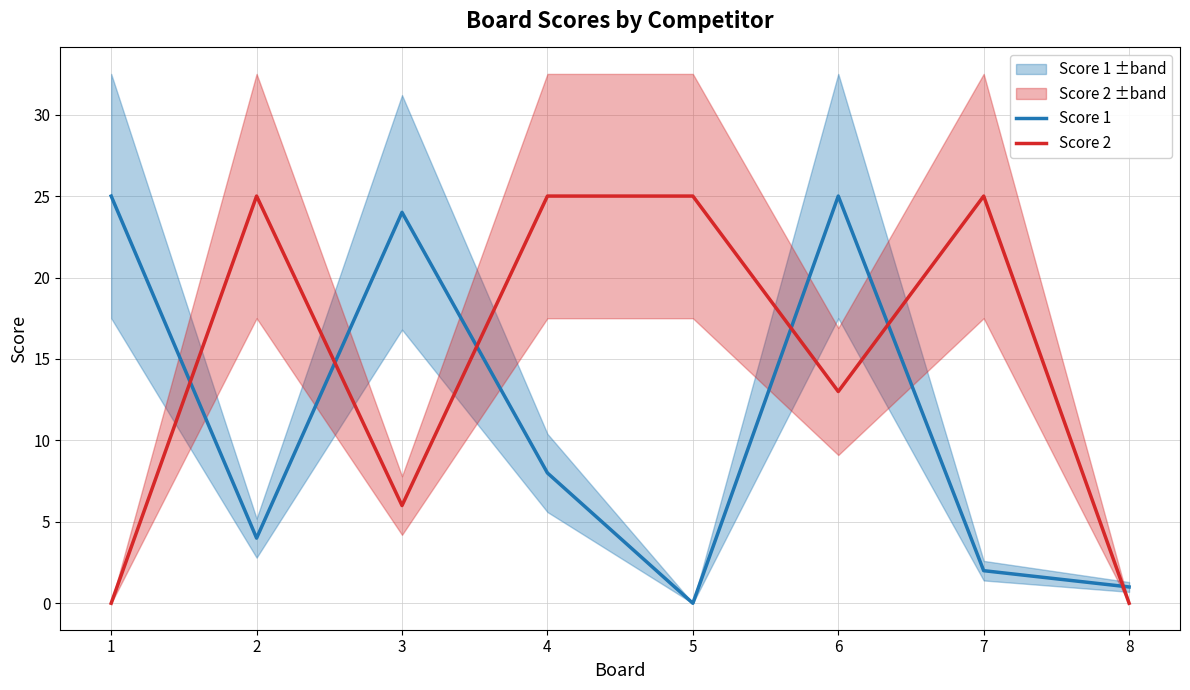

Is the value of Score 1 at 2 greater than the value of Score 2 at 8?

Yes